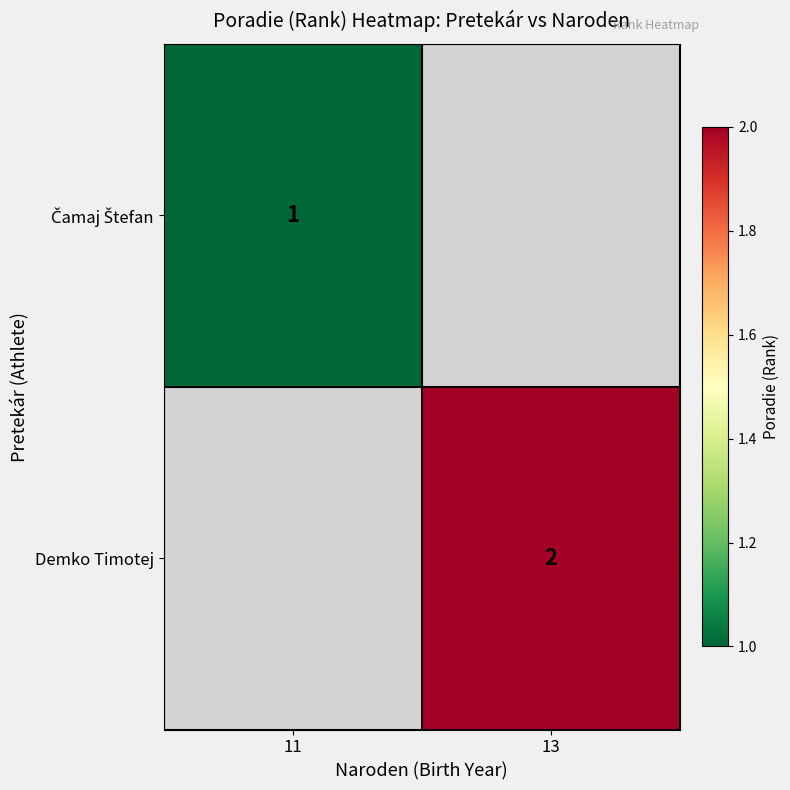

At how many categories does at least one series exceed 1?

1